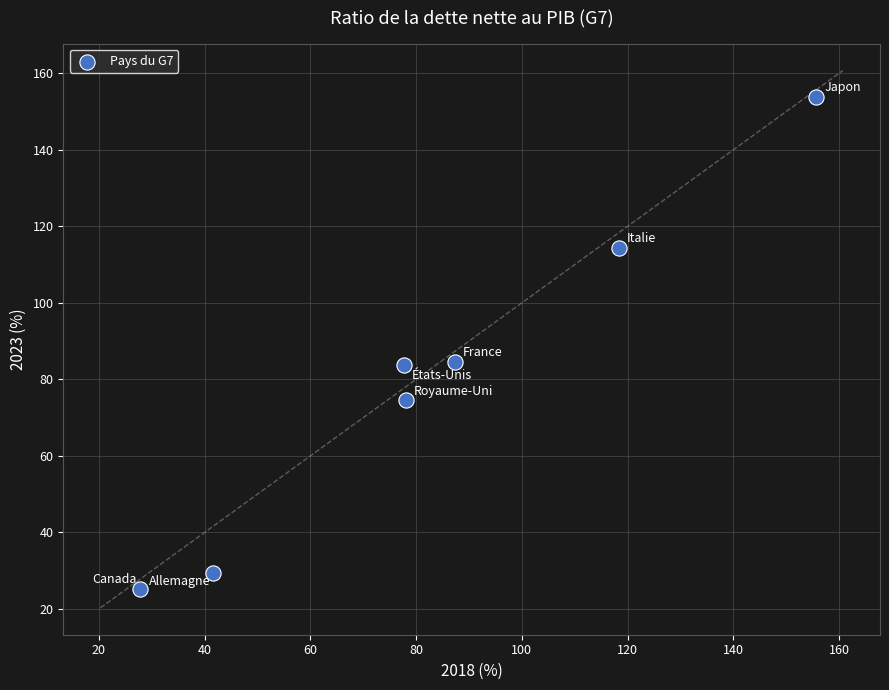

What is the range of Y values (max minus min)?

128.5